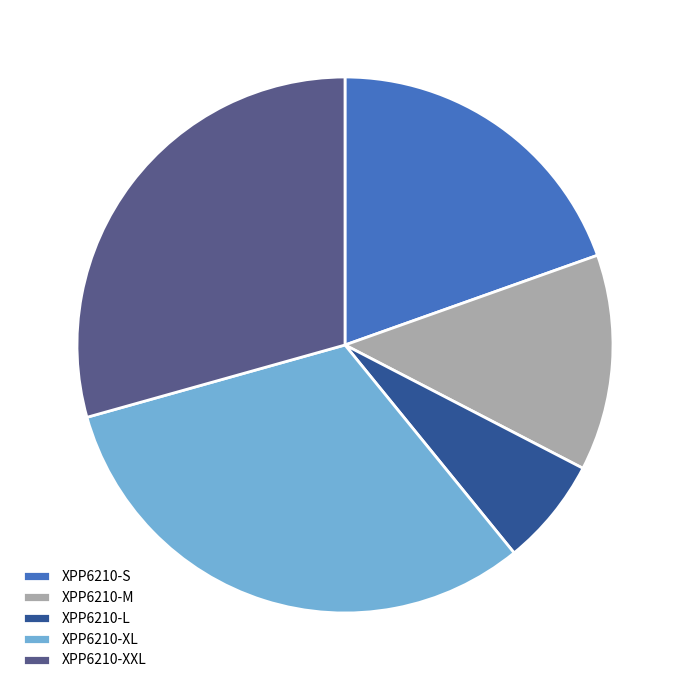

Between XPP6210-XL and XPP6210-S, which is larger?

XPP6210-XL